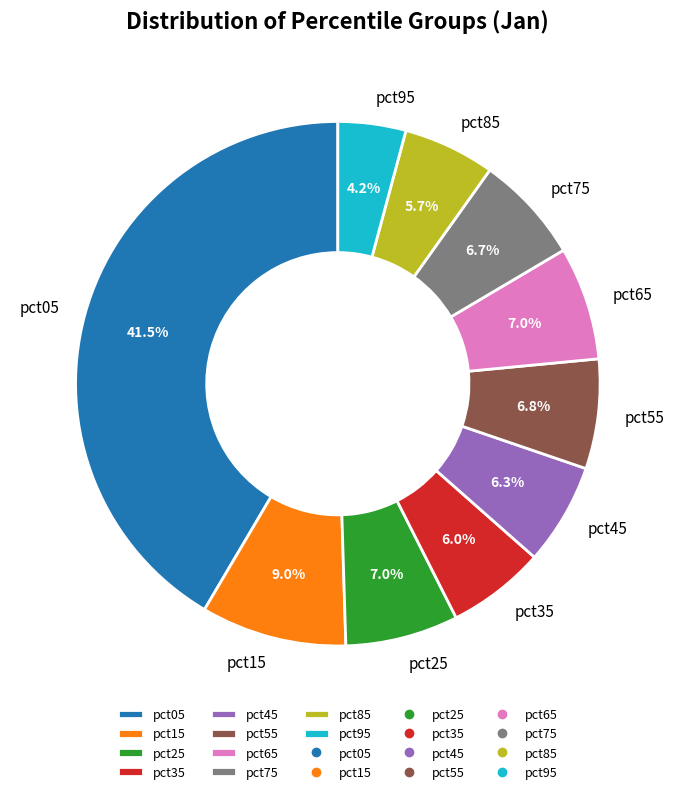

True or false: pct85 accounts for 1% of the total.

False